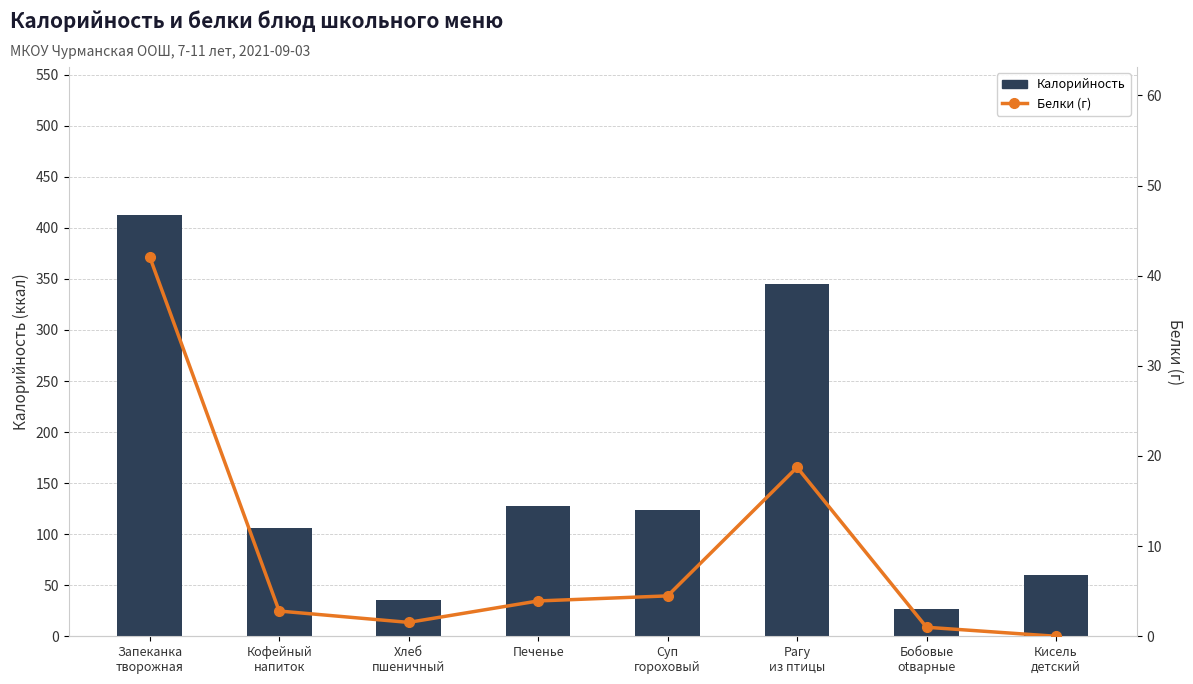

Is it true that Белки (г) equals 6.4 at Печенье?

False